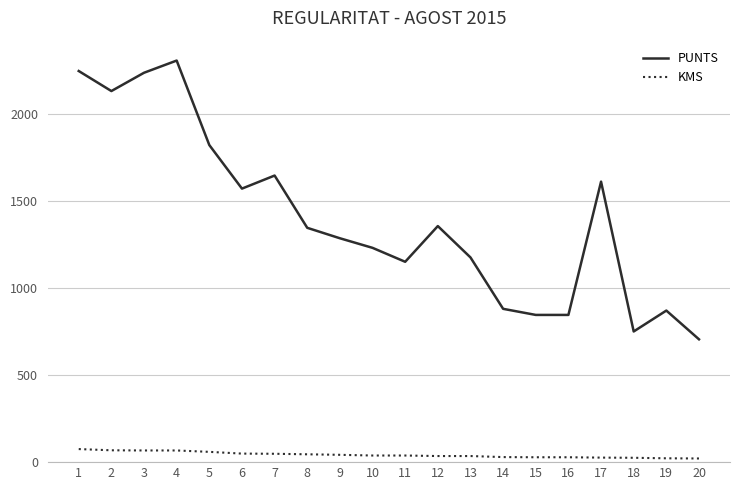

At which category does PUNTS reach its first local valley?

2